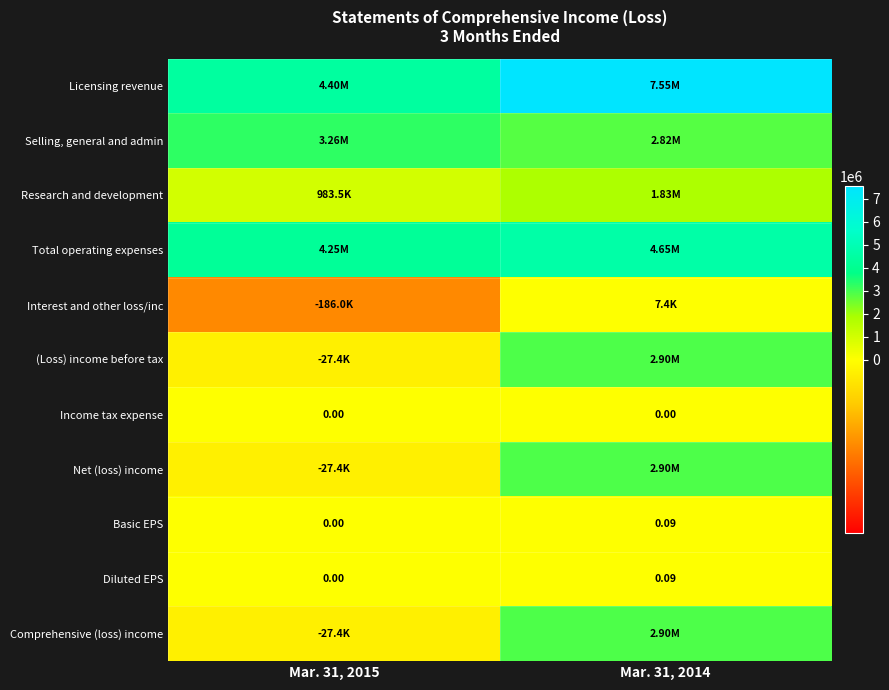

How many values in the Basic EPS series exceed 0?

1